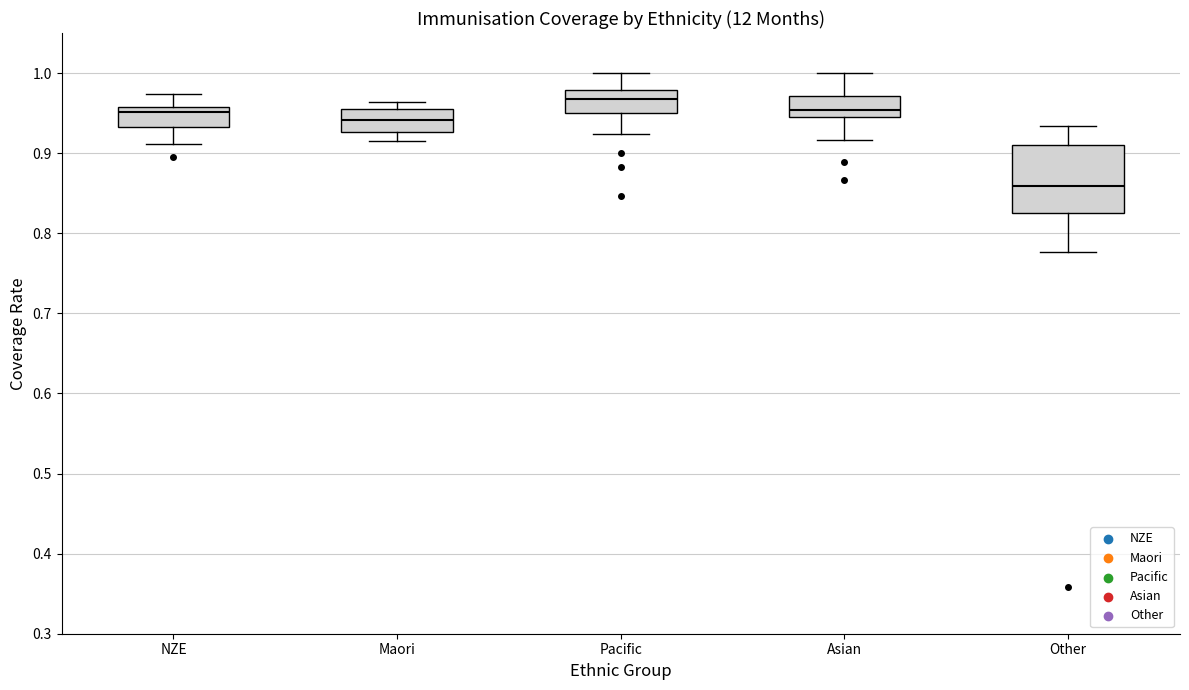

Reading left to right, read every box against the y-axis: the position of its median line, the range the box covers, and the ends of its whiskers. The values are not printed on the chart, so give them approximately, as read against the axis.

NZE: median 0.95, box 0.93 to 0.96, whiskers 0.91 to 0.97
Maori: median 0.94, box 0.93 to 0.96, whiskers 0.92 to 0.96 (just above the box's upper edge)
Pacific: median 0.97, box 0.95 to 0.98, whiskers 0.92 to 1.00
Asian: median 0.95, box 0.94 to 0.97, whiskers 0.92 to 1.00
Other: median 0.86, box 0.83 to 0.91, whiskers 0.78 to 0.93